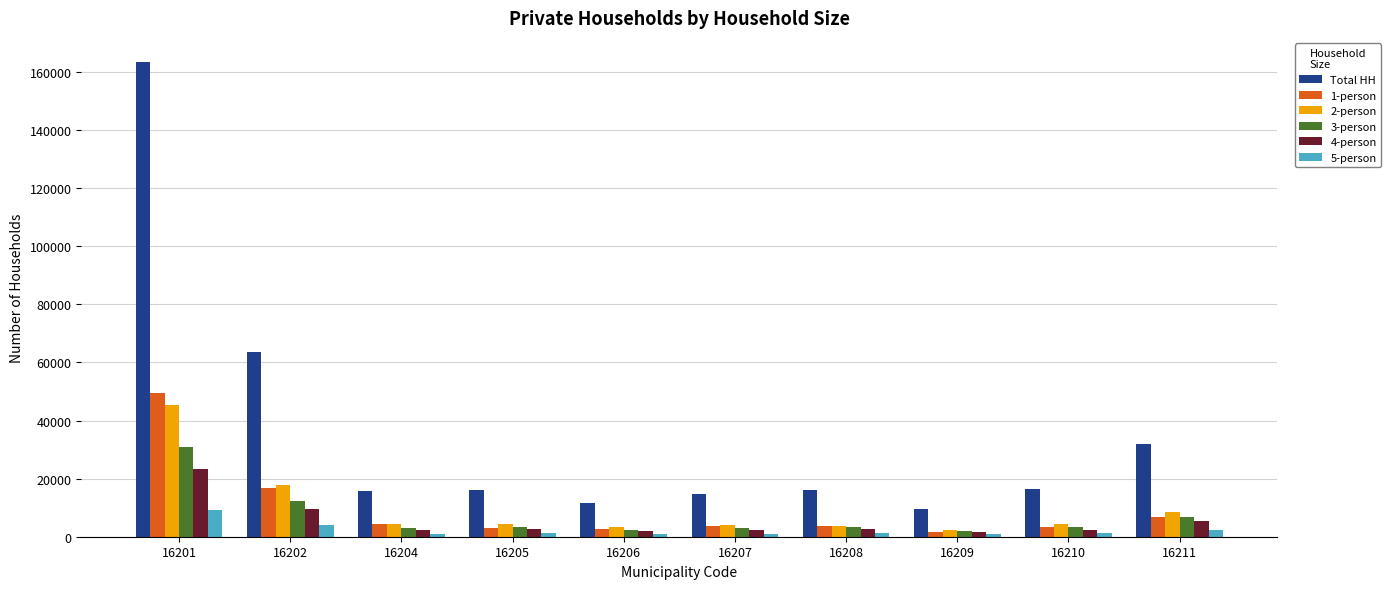

What is the sum of the 1-person values at 16210 and 16211?

10247